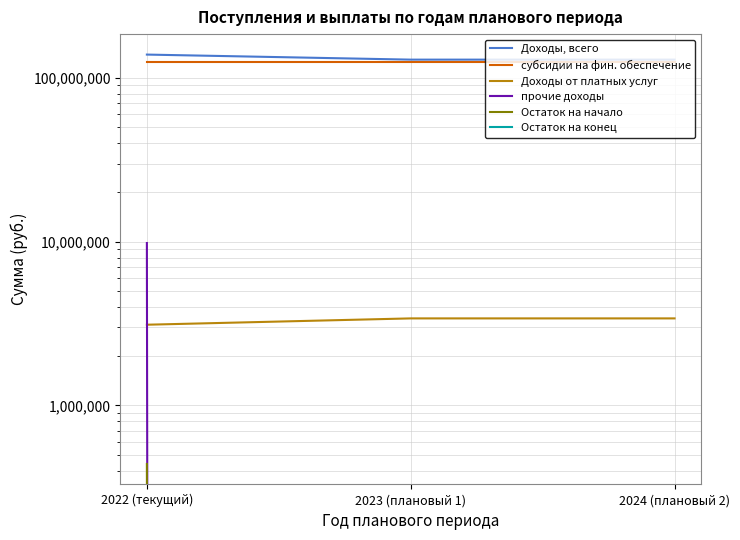

The value of Доходы, всего at 2023 (плановый 1) is 129342038.2. True or false?

True